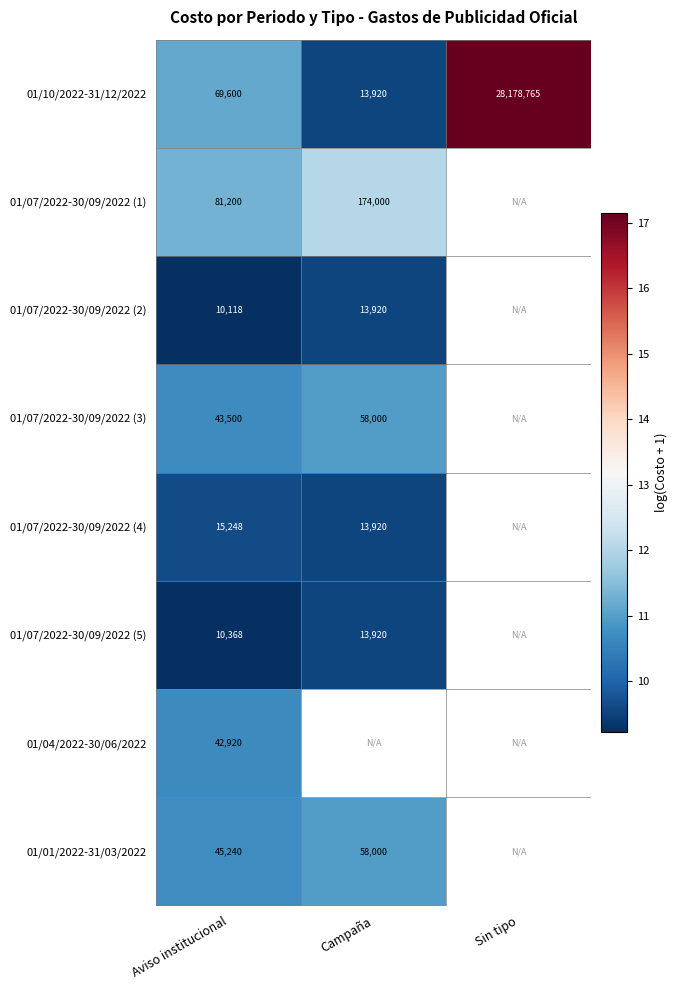

Is the value of 01/01/2022-31/03/2022 at Aviso institucional greater than the value of 01/07/2022-30/09/2022 (1) at Campaña?

No